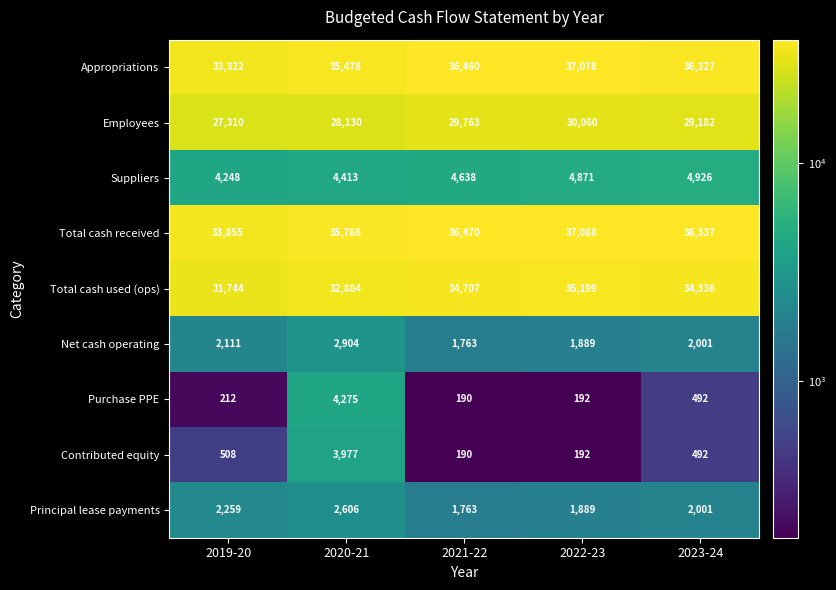

What is the greatest value displayed?

37088